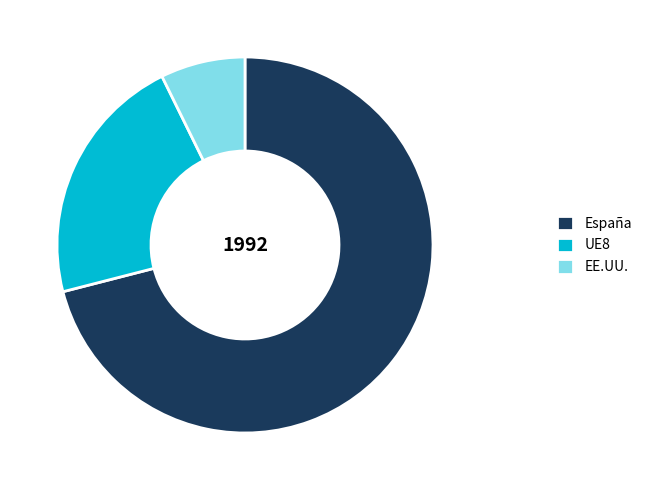

Does España account for over 50% of the chart?

Yes